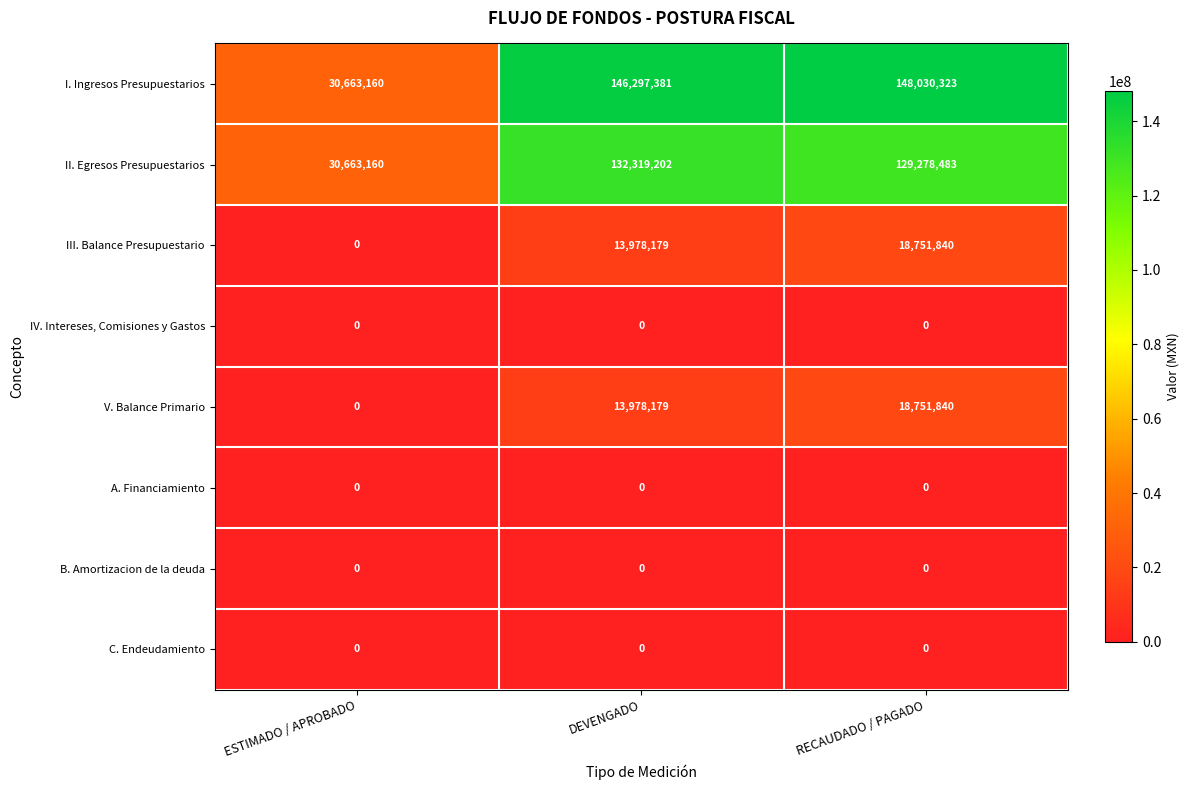

Reading left to right, what are all the values shown in this chart?

I. Ingresos Presupuestarios: ESTIMADO / APROBADO=30663160	DEVENGADO=146297381	RECAUDADO / PAGADO=148030323
II. Egresos Presupuestarios: ESTIMADO / APROBADO=30663160	DEVENGADO=132319202	RECAUDADO / PAGADO=129278483
III. Balance Presupuestario: ESTIMADO / APROBADO=0	DEVENGADO=13978179	RECAUDADO / PAGADO=18751840
IV. Intereses, Comisiones y Gastos: ESTIMADO / APROBADO=0	DEVENGADO=0	RECAUDADO / PAGADO=0
V. Balance Primario: ESTIMADO / APROBADO=0	DEVENGADO=13978179	RECAUDADO / PAGADO=18751840
A. Financiamiento: ESTIMADO / APROBADO=0	DEVENGADO=0	RECAUDADO / PAGADO=0
B. Amortizacion de la deuda: ESTIMADO / APROBADO=0	DEVENGADO=0	RECAUDADO / PAGADO=0
C. Endeudamiento: ESTIMADO / APROBADO=0	DEVENGADO=0	RECAUDADO / PAGADO=0